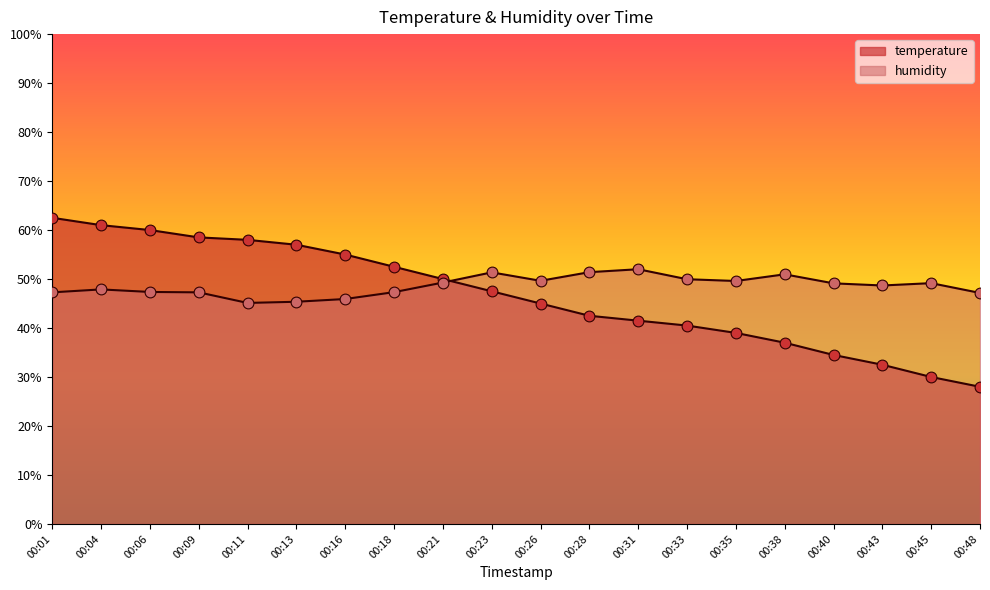

What are all the series names shown in the legend?

temperature, humidity